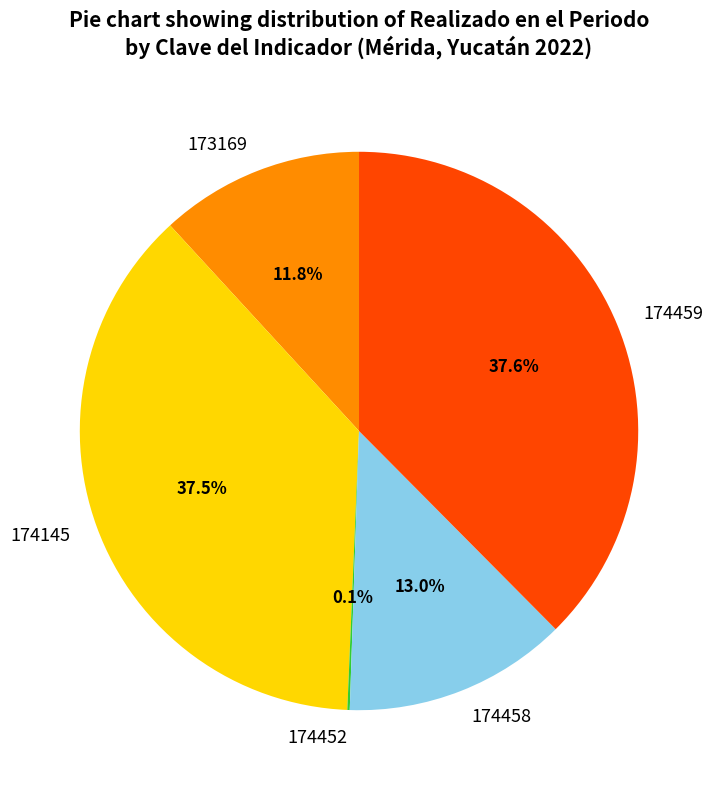

Approximately how many times larger is the value at 174458 compared to 174145?

0.3